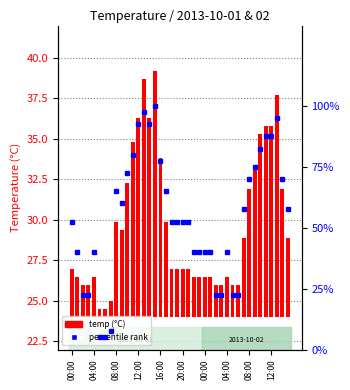

What is the difference between the maximum and second lowest values in the percentile rank series?

95.0